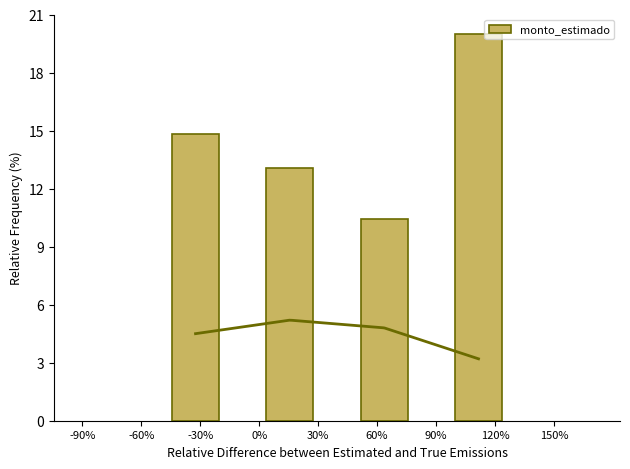

What is the average value of the monto_estimado series?

14.6